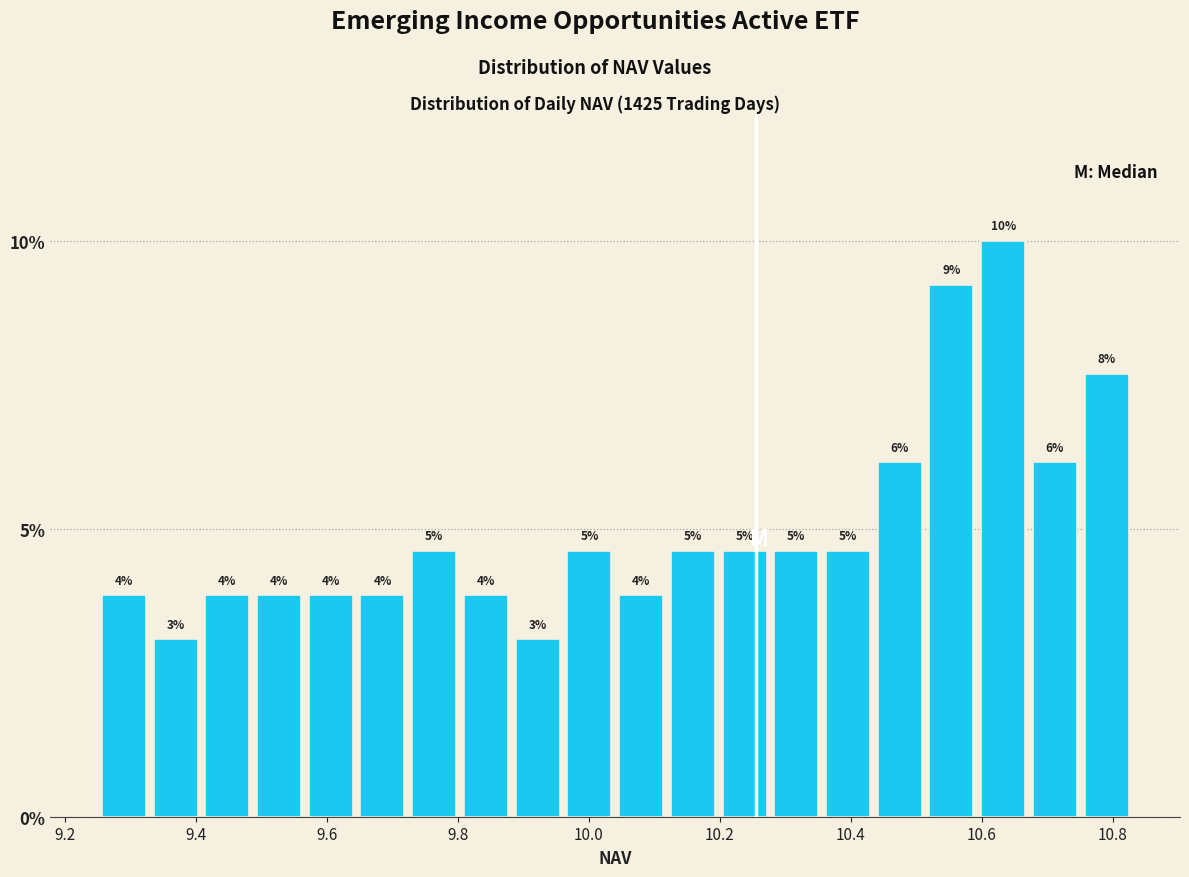

Read against the x-axis, roughly where is the centre of the tallest bar?

10.64